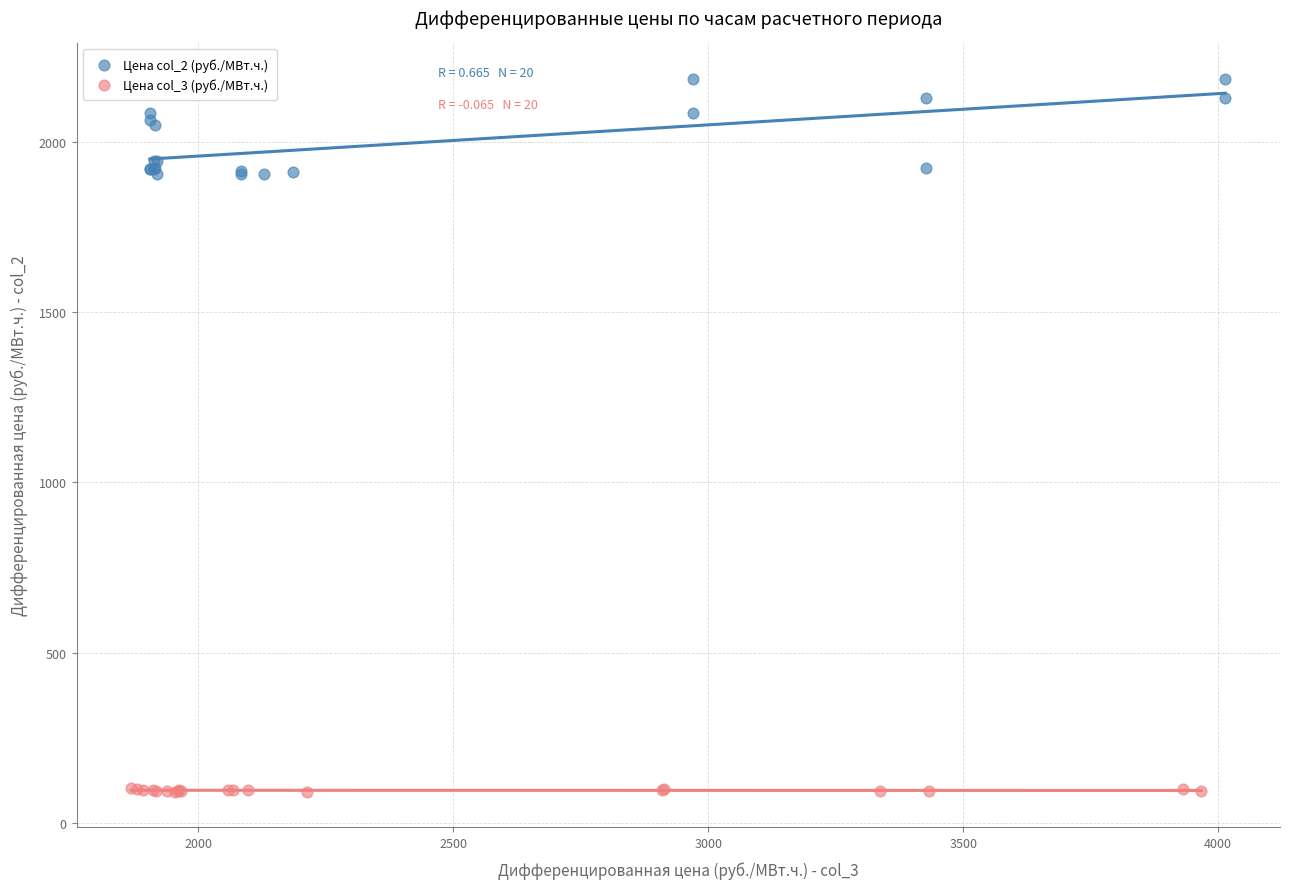

Which series contains the lowest Y value?

Цена col_3 (руб./МВт.ч.)